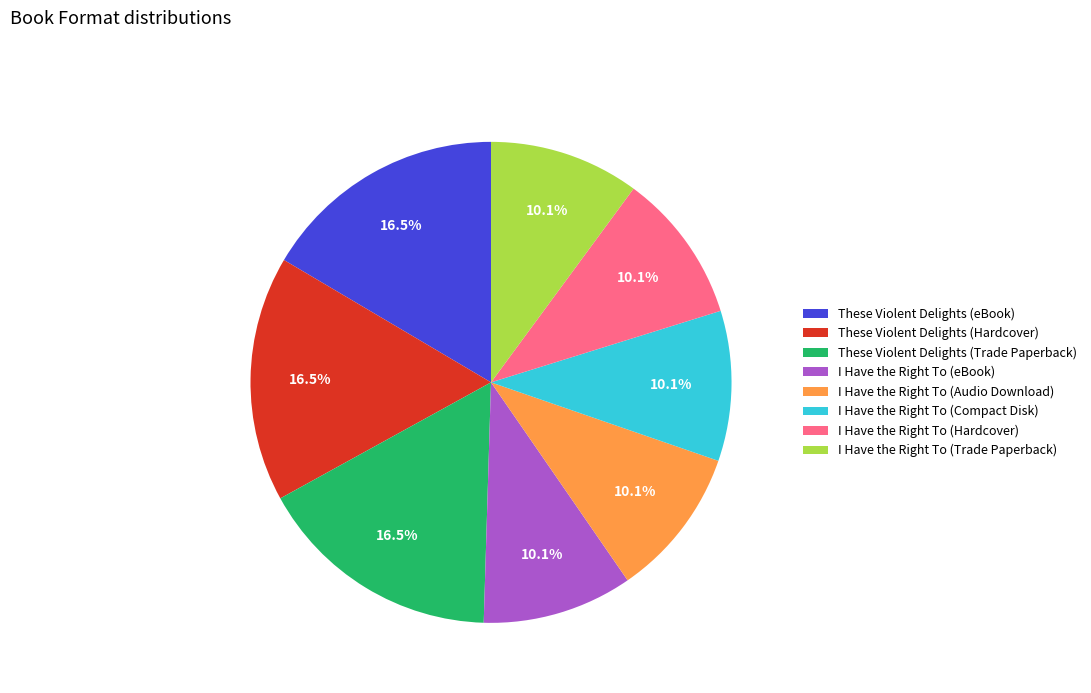

Is there any slice that represents more than half of the pie?

No